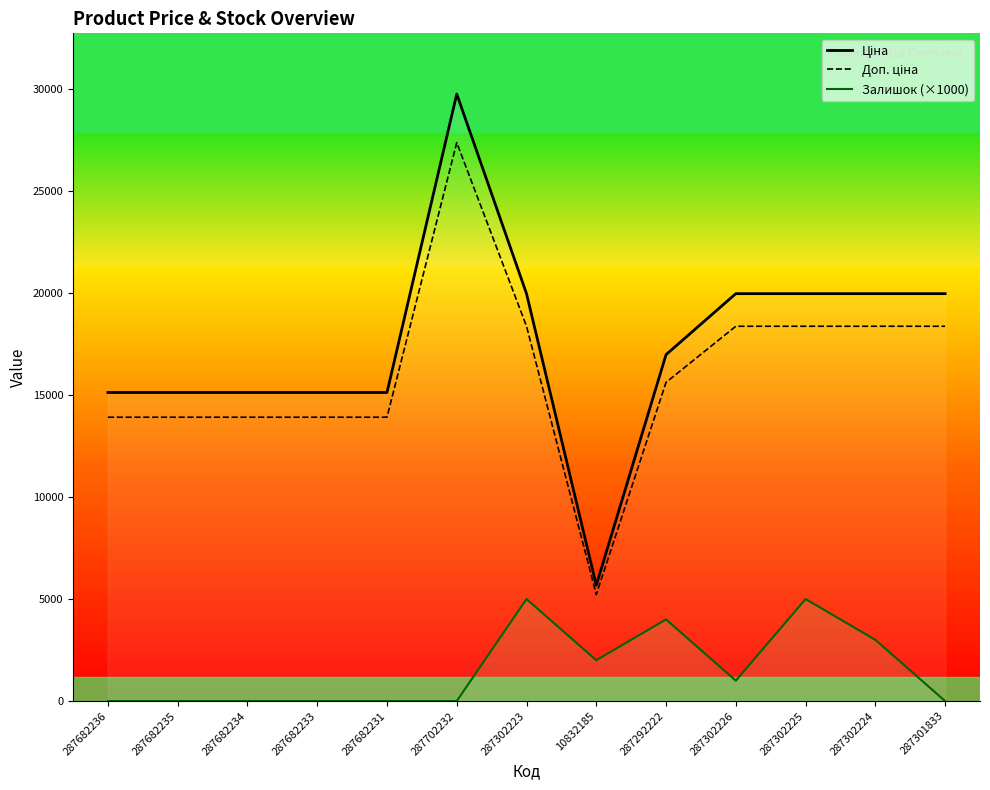

How many values in Залишок are above zero?

6